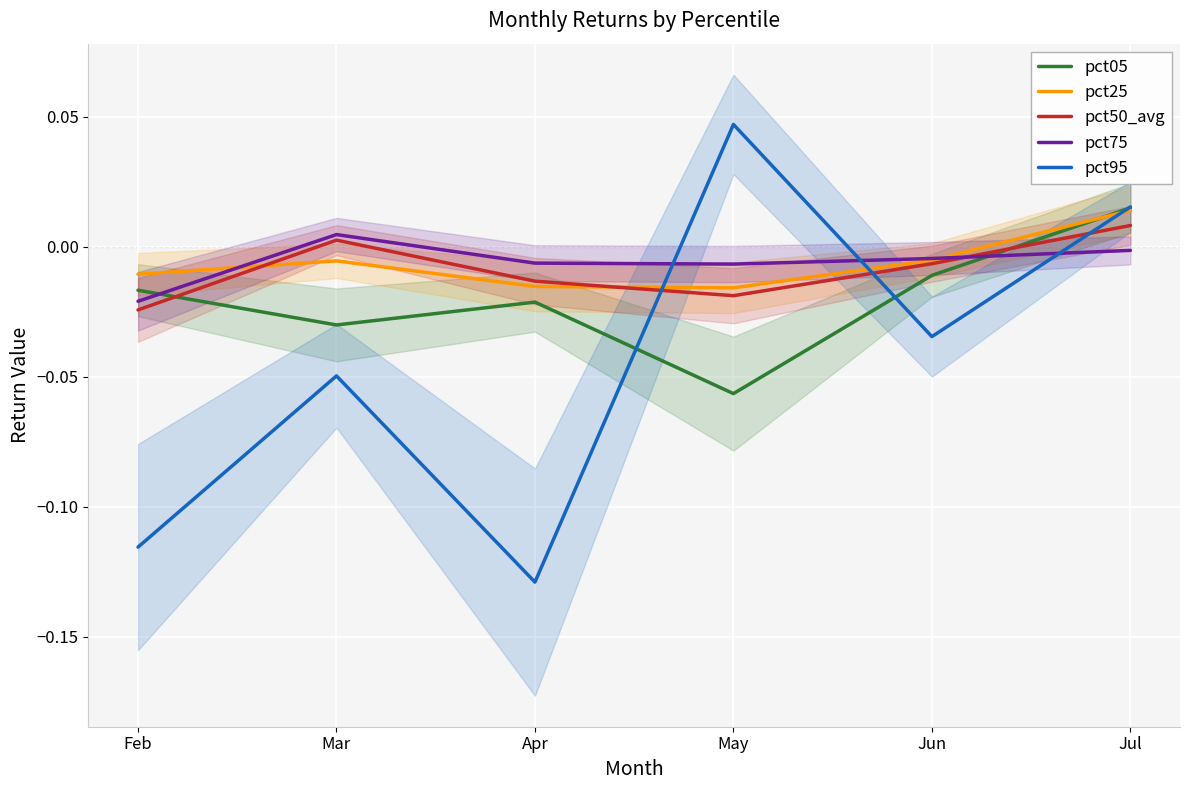

True or false: pct75 has a value of -0.0 at Feb.

True